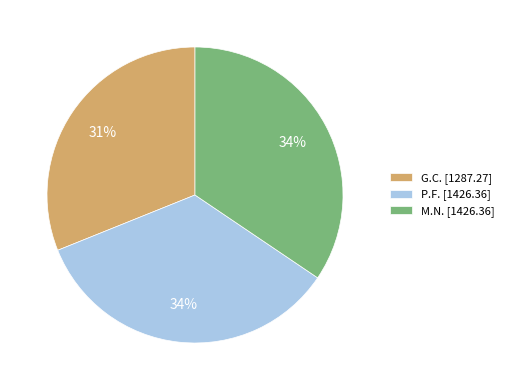

How many segments does this pie chart have?

3